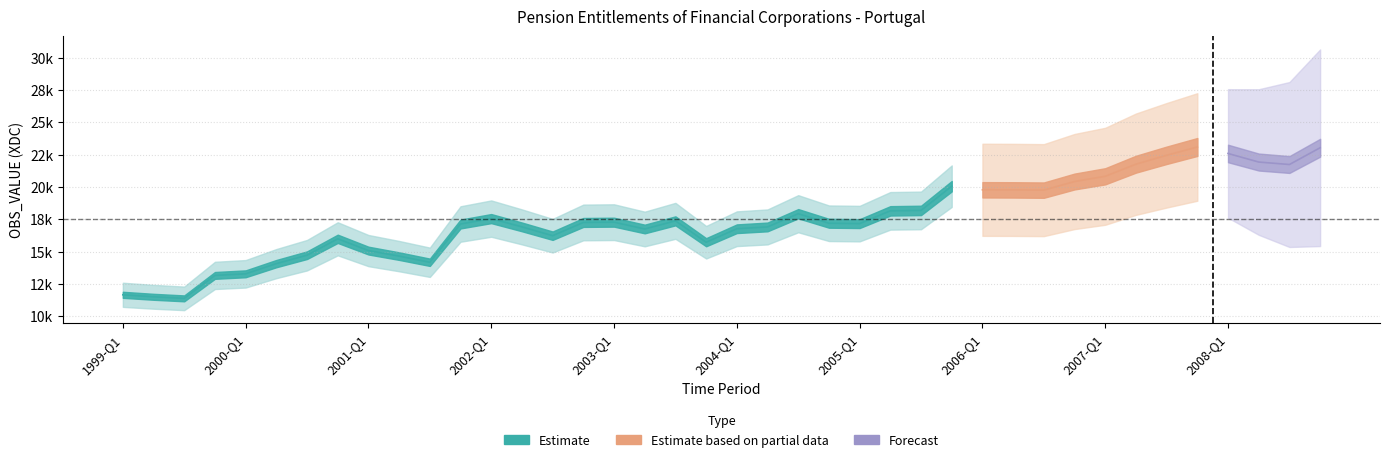

Reading right to left, extract all data points from this chart.

23029.4	21733.3	21924.2	22586.1	23088.4	22445.6	21757.5	20822.6	20418.4	19753.0	19772.1	19779.0	20057.4	18185.0	18152.4	17165.8	17193.0	17930.1	16908.9	16769.7	15726.4	17378.7	16748.9	17276.1	17255.3	16230.2	16911.8	17553.0	17135.1	14176.8	14652.5	15080.1	15990.8	14724.4	14073.8	13285.3	13161.5	11387.4	11508.9	11662.7